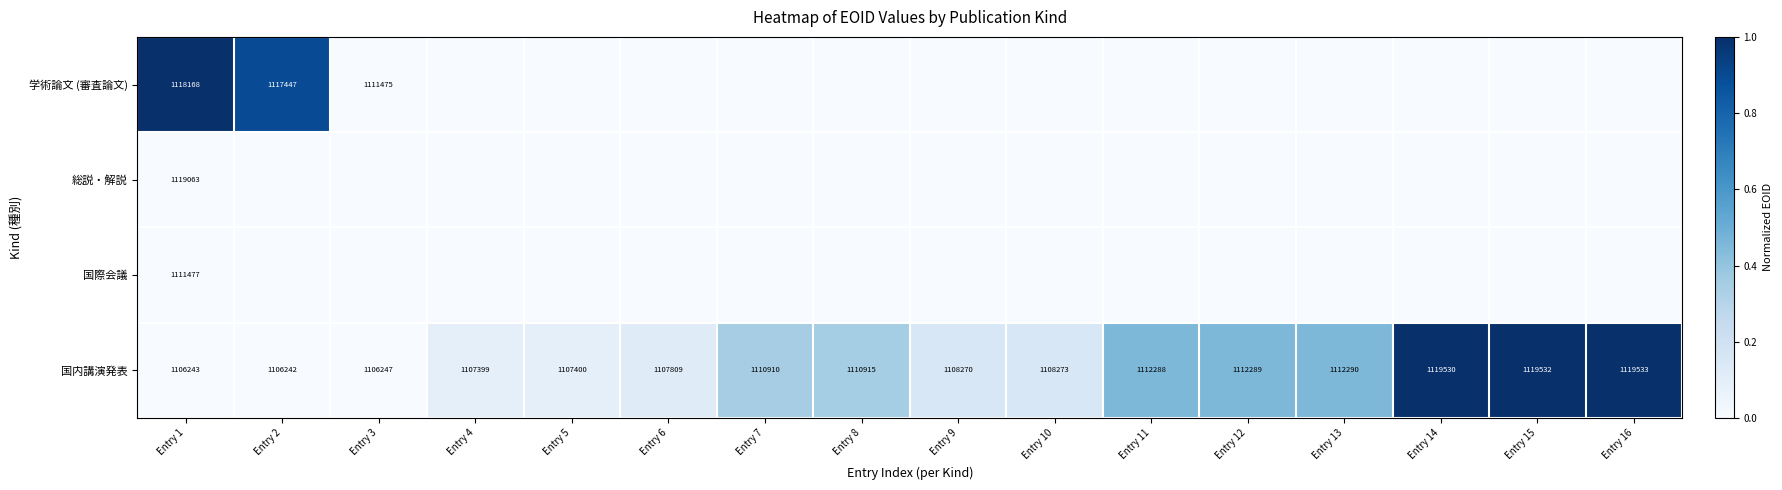

What is the total value across all series at Entry 9?

0.2